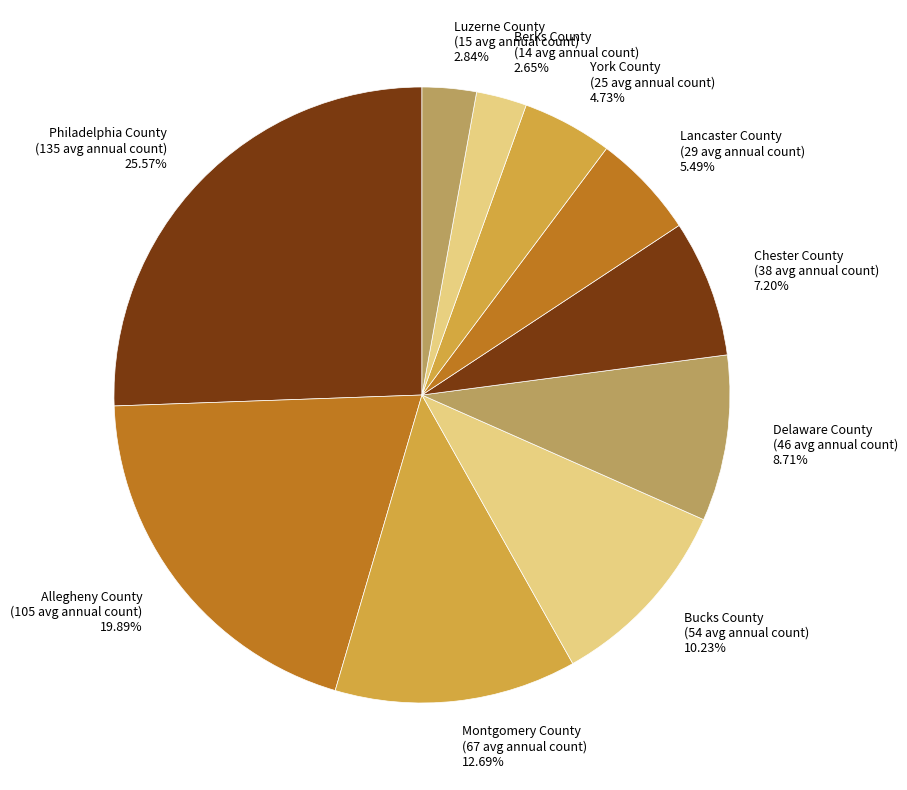

What is the largest slice in the pie chart?

Philadelphia County